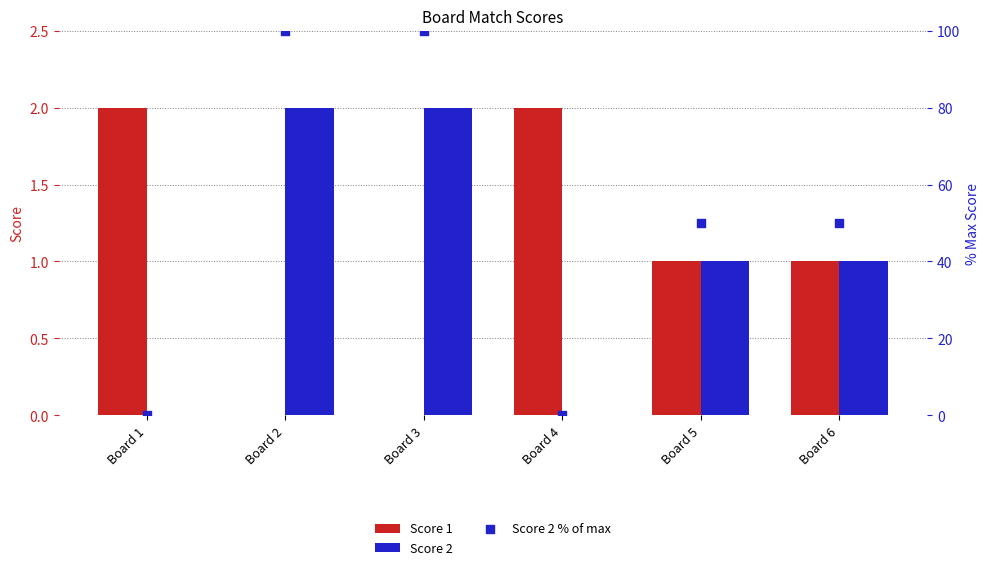

Which series reaches the maximum Y coordinate?

Score 2 % of max